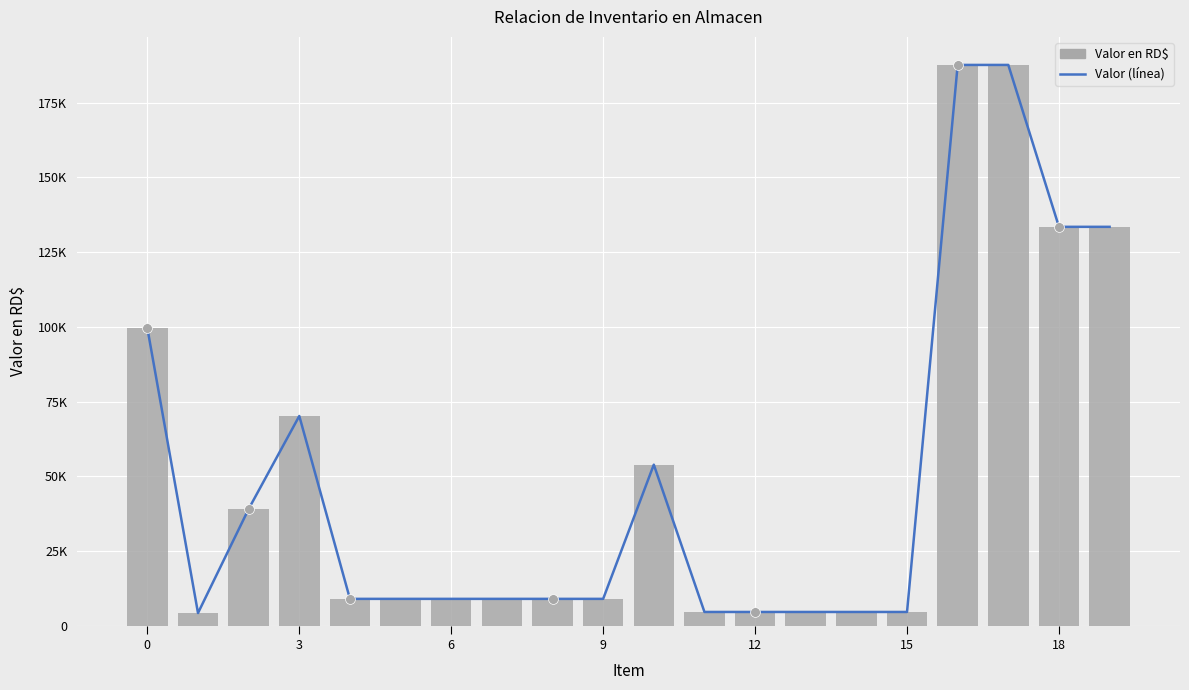

At how many categories does at least one series exceed 45508?

7